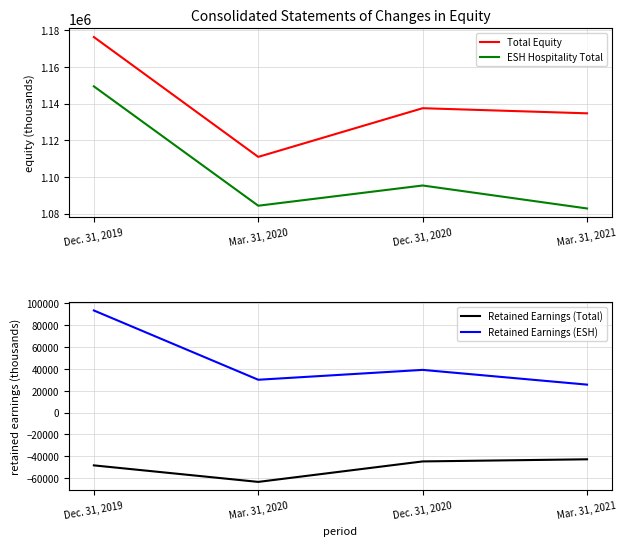

What is the sum of all Retained Earnings (Total) values?

-199070